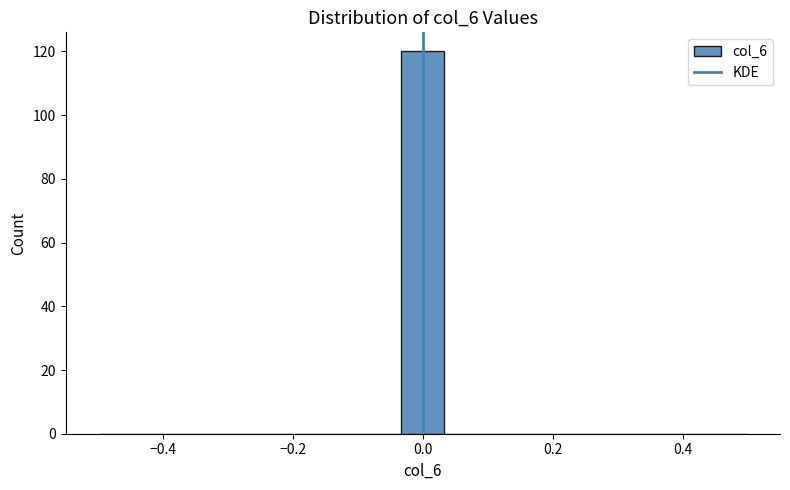

Read against the x-axis, roughly where is the centre of the tallest bar?

0.00